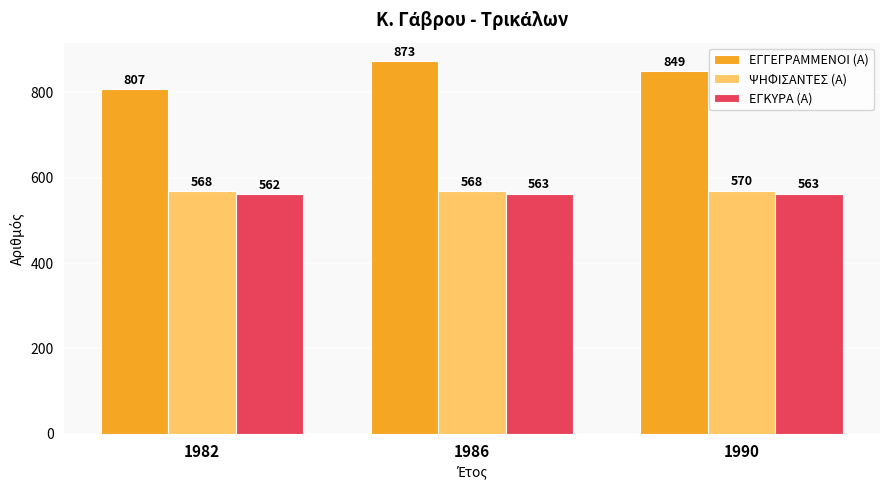

Read the ΕΓΓΕΓΡΑΜΜΕΝΟΙ (Α) value at 1986.

873